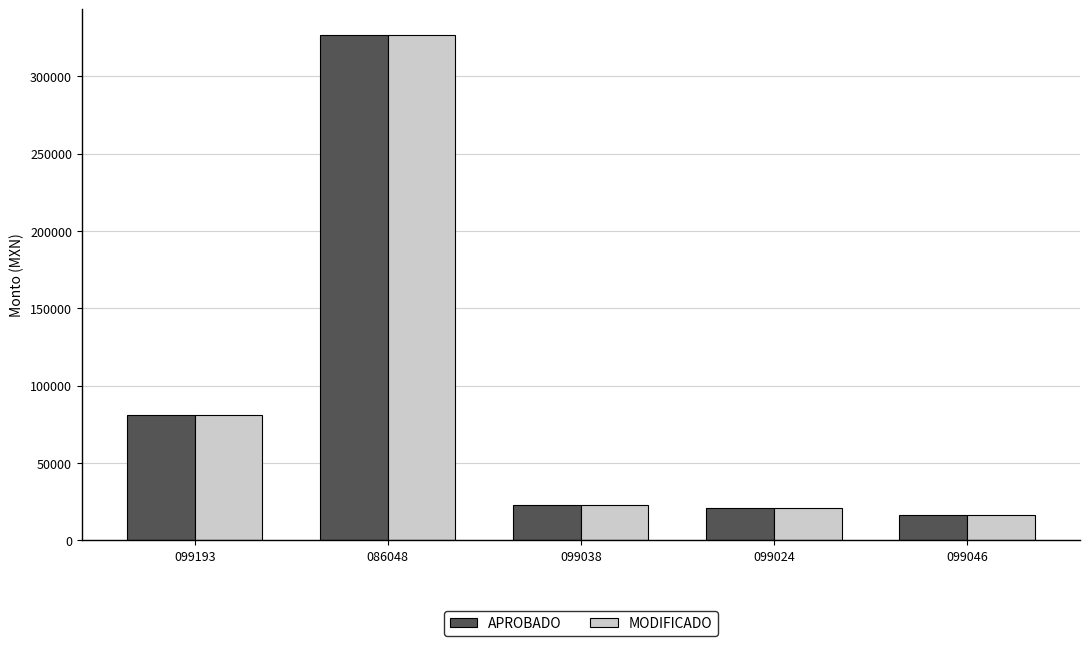

How many data points in APROBADO are less than 22856?

2